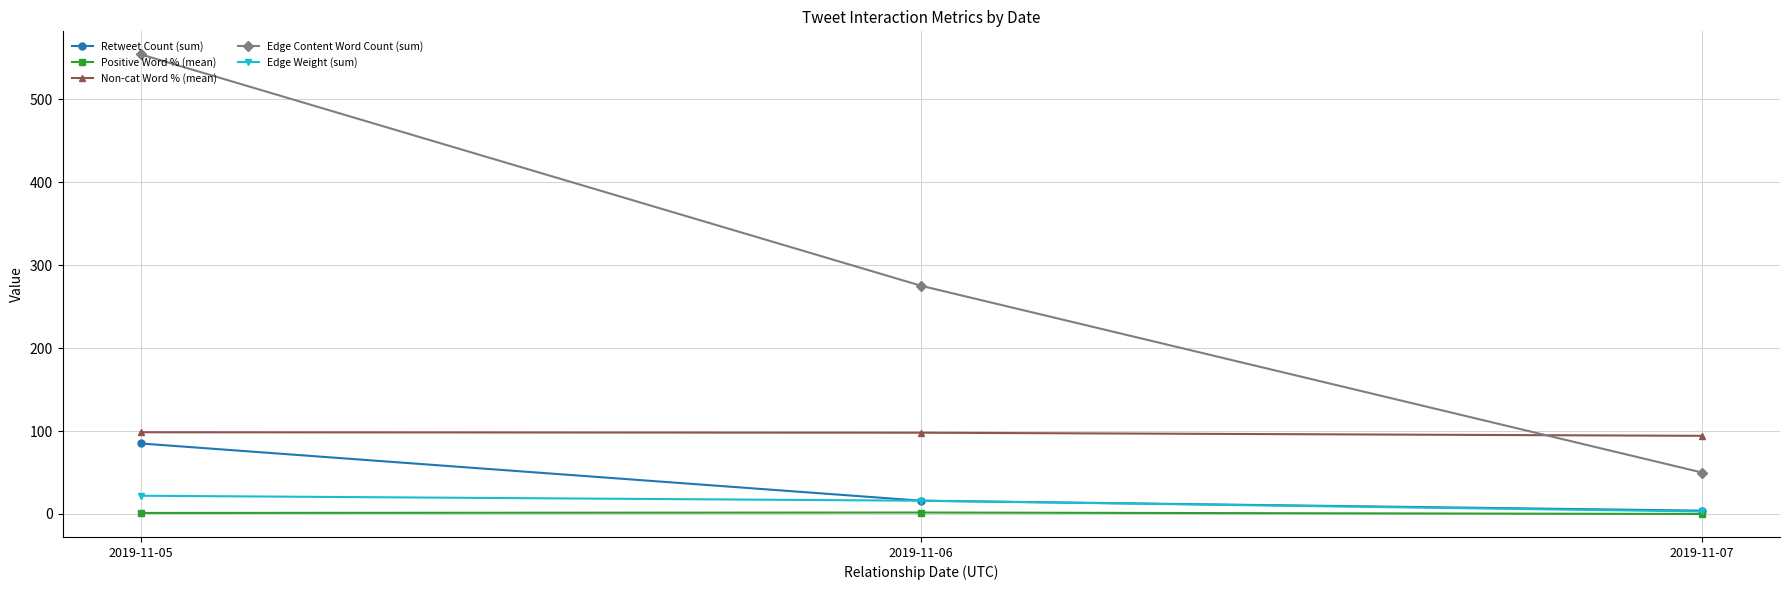

Rank the categories by Edge Weight (sum) value from highest to lowest.

2019-11-05, 2019-11-06, 2019-11-07